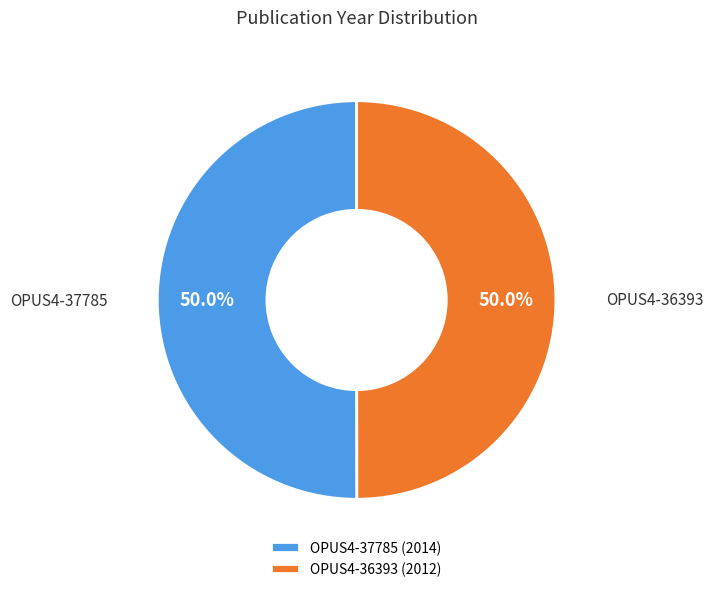

How many slices are in this pie chart?

2